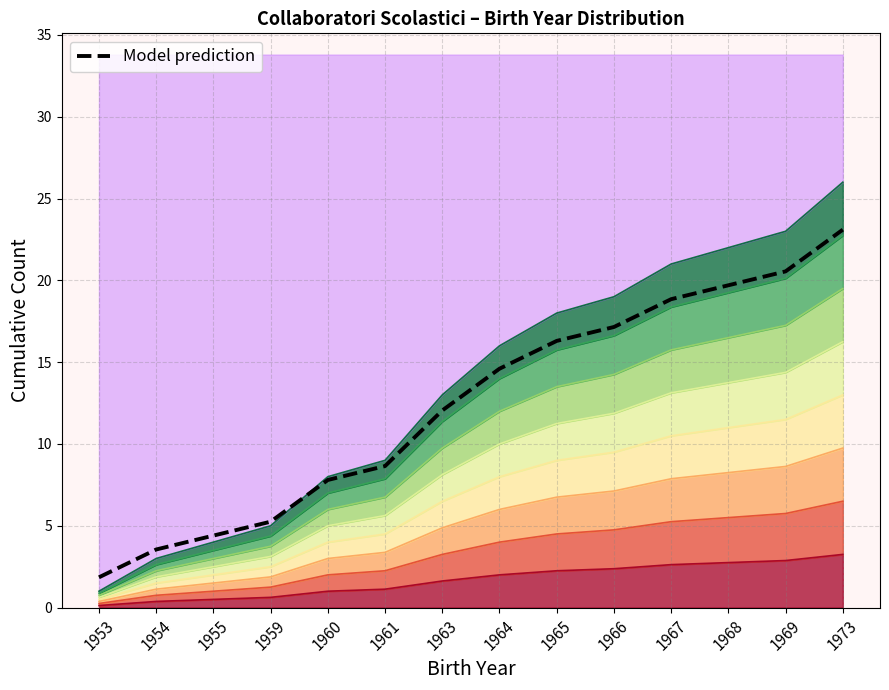

List the labels in order of value, largest first.

1973, 1969, 1968, 1967, 1966, 1965, 1964, 1963, 1961, 1960, 1959, 1955, 1954, 1953